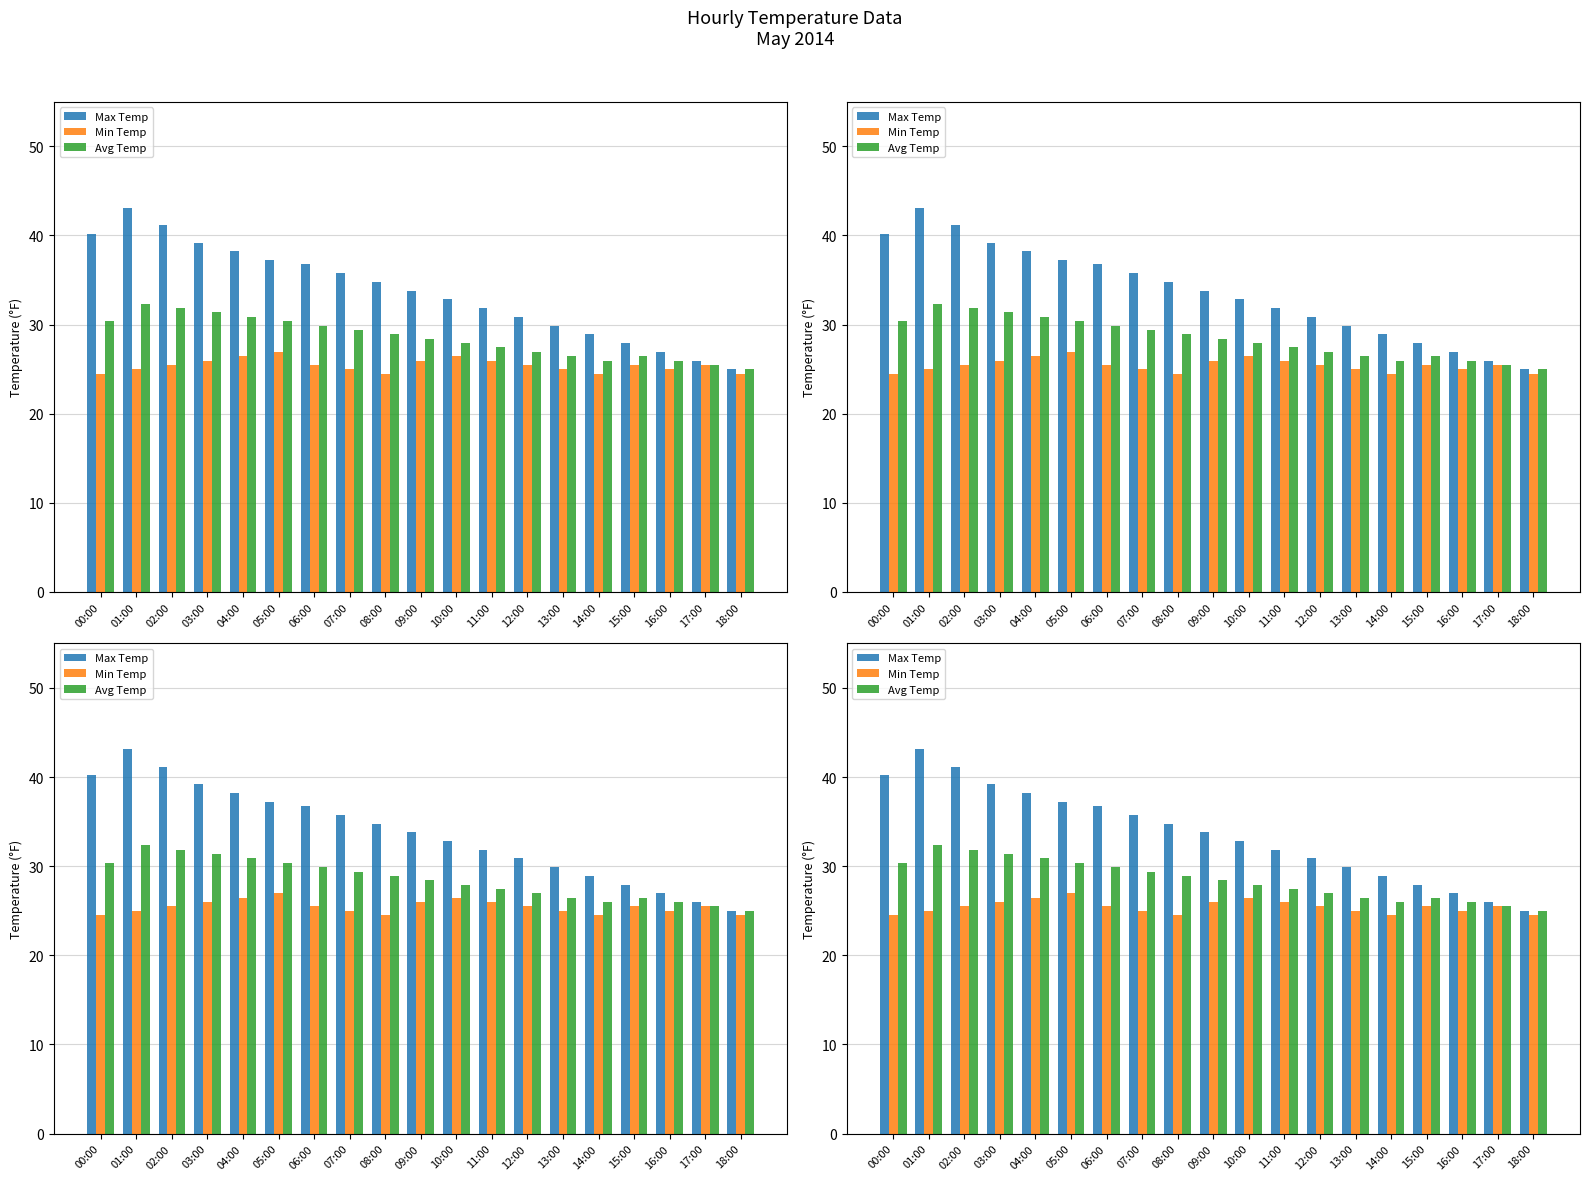

What is the value of the Min Temp bar at the 12th from the left?

26.0